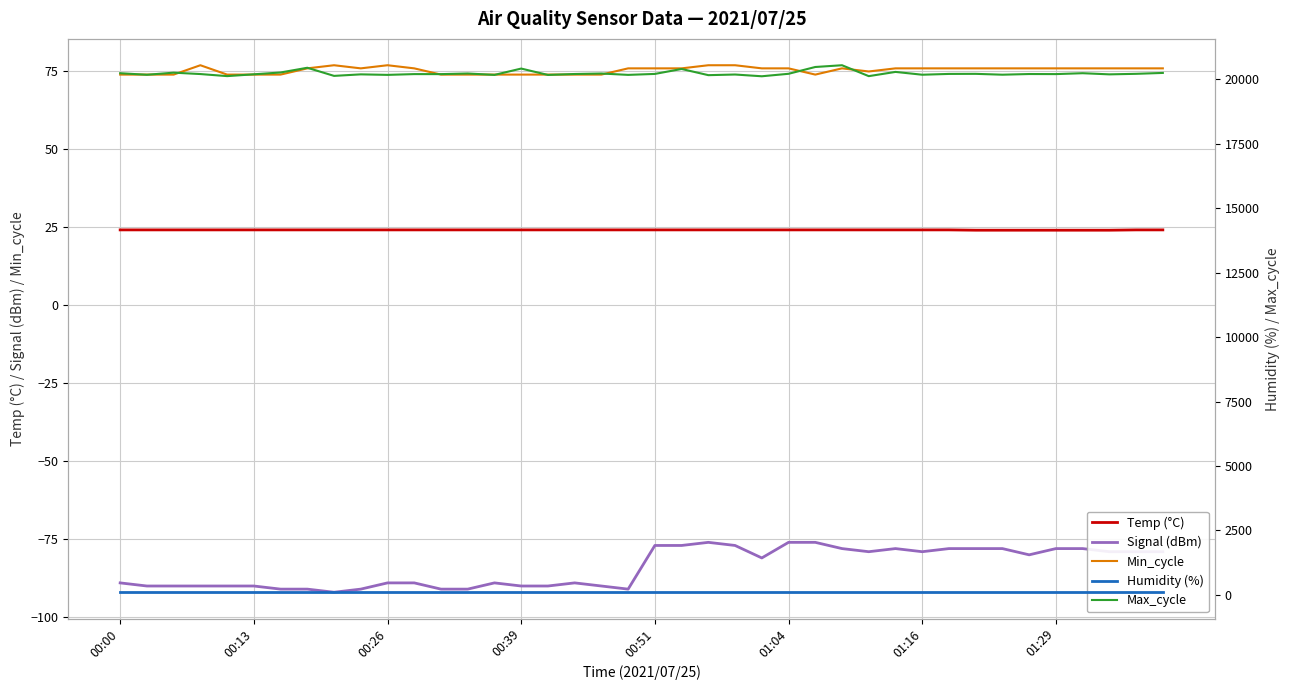

What are all the series names shown in the legend?

Temp (°C), Signal (dBm), Min_cycle, Humidity (%), Max_cycle